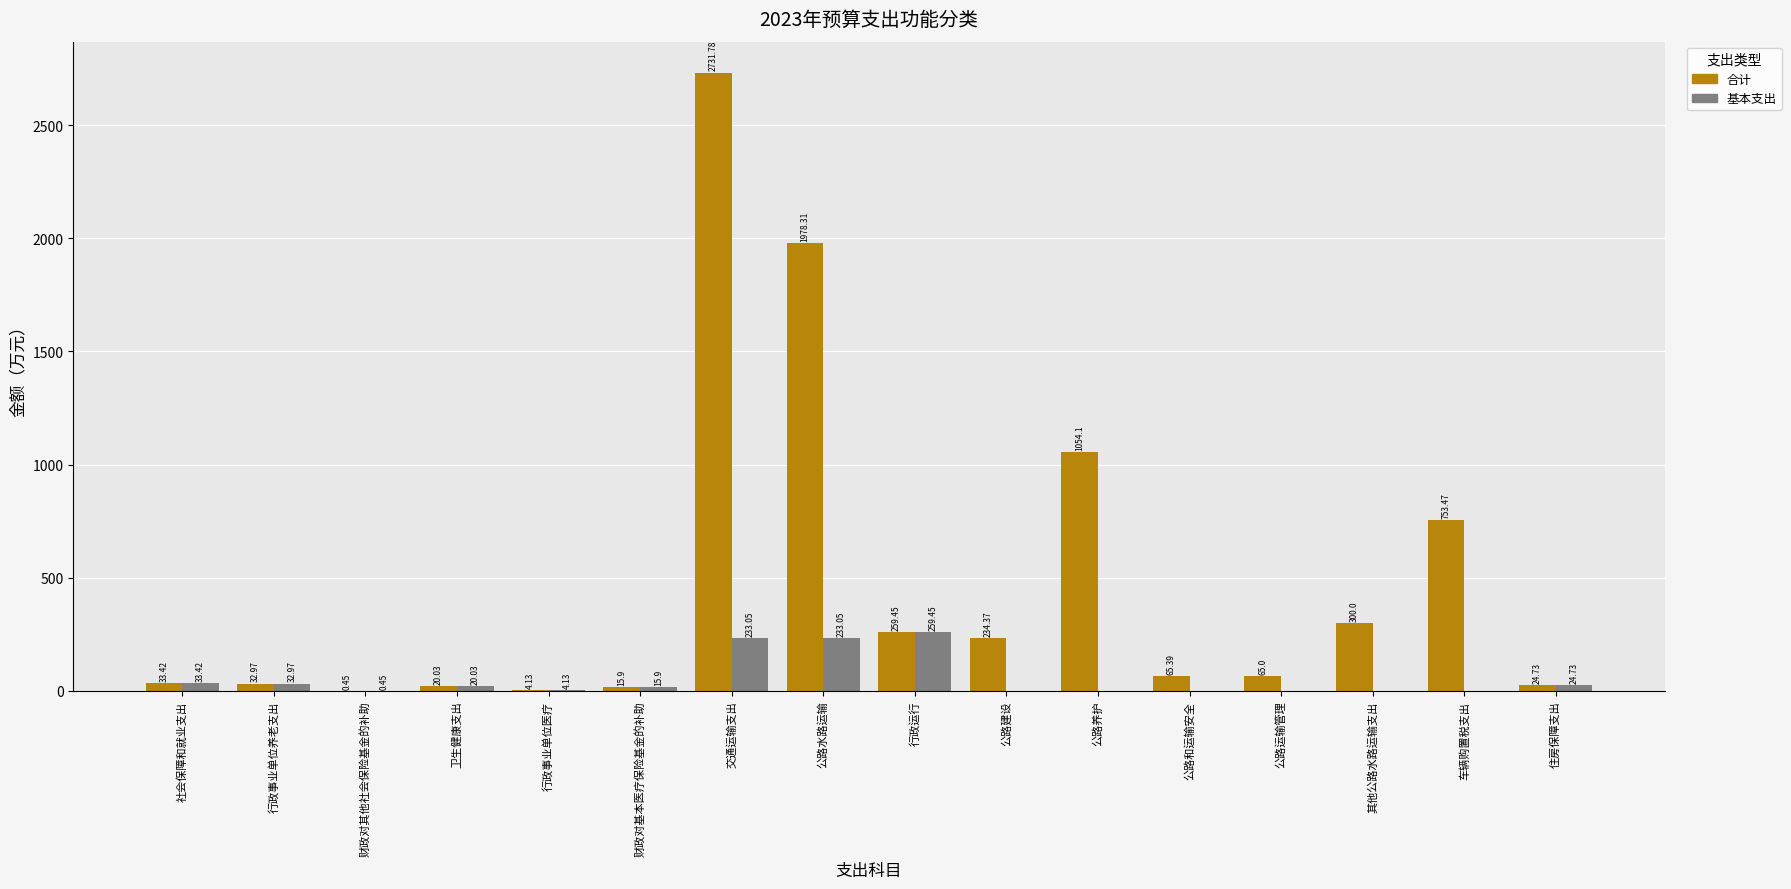

What is the total value across all series at 其他公路水路运输支出?

300.0